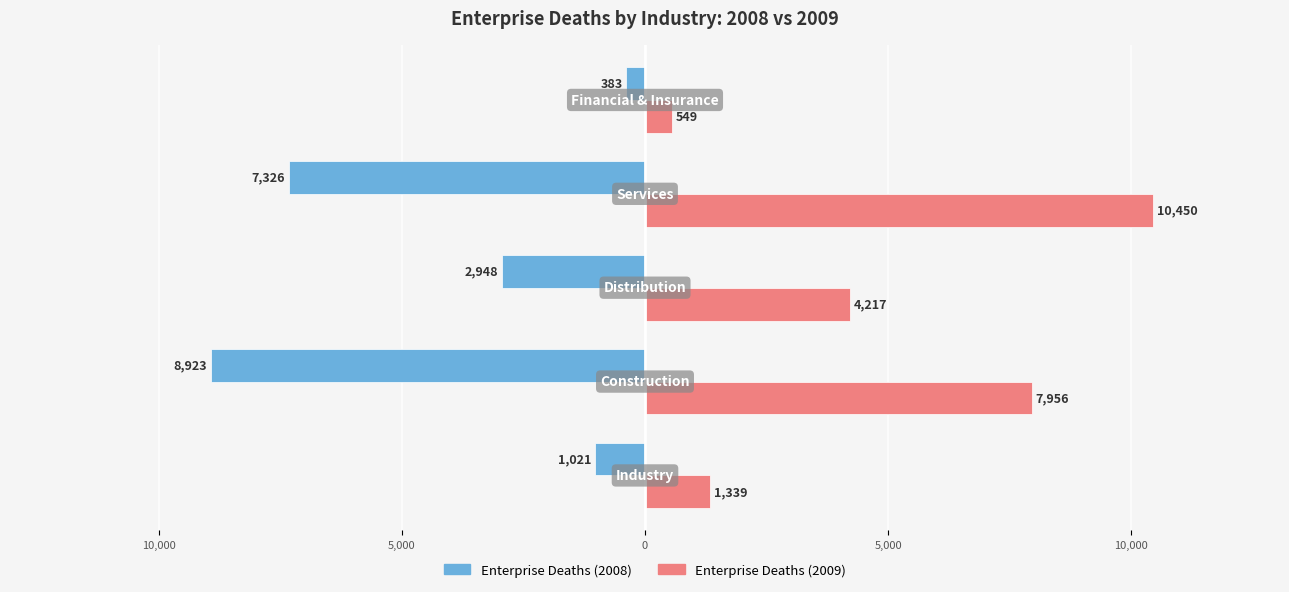

What are all the series names shown in the legend?

Enterprise Deaths (2008), Enterprise Deaths (2009)